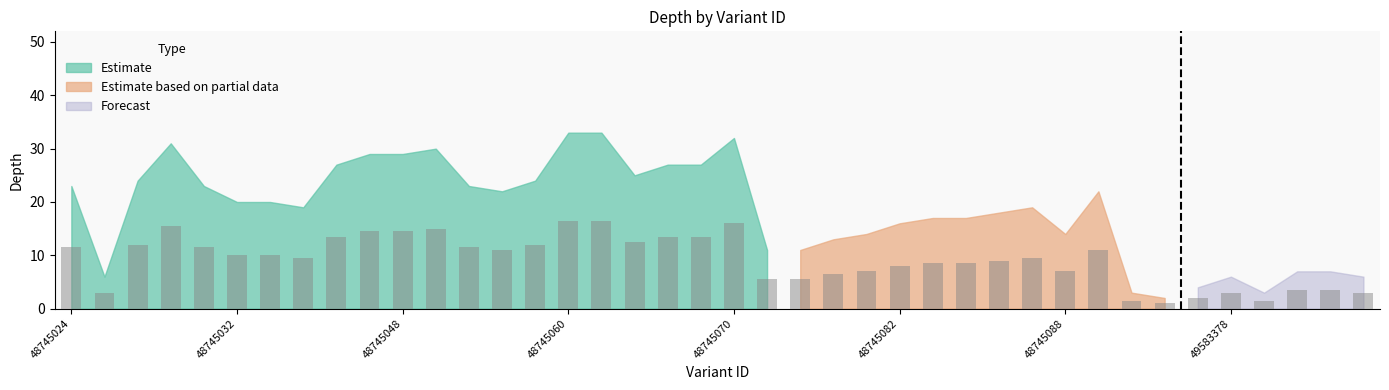

The Estimate based on partial data series shows 25 at 48745024. True or false?

False